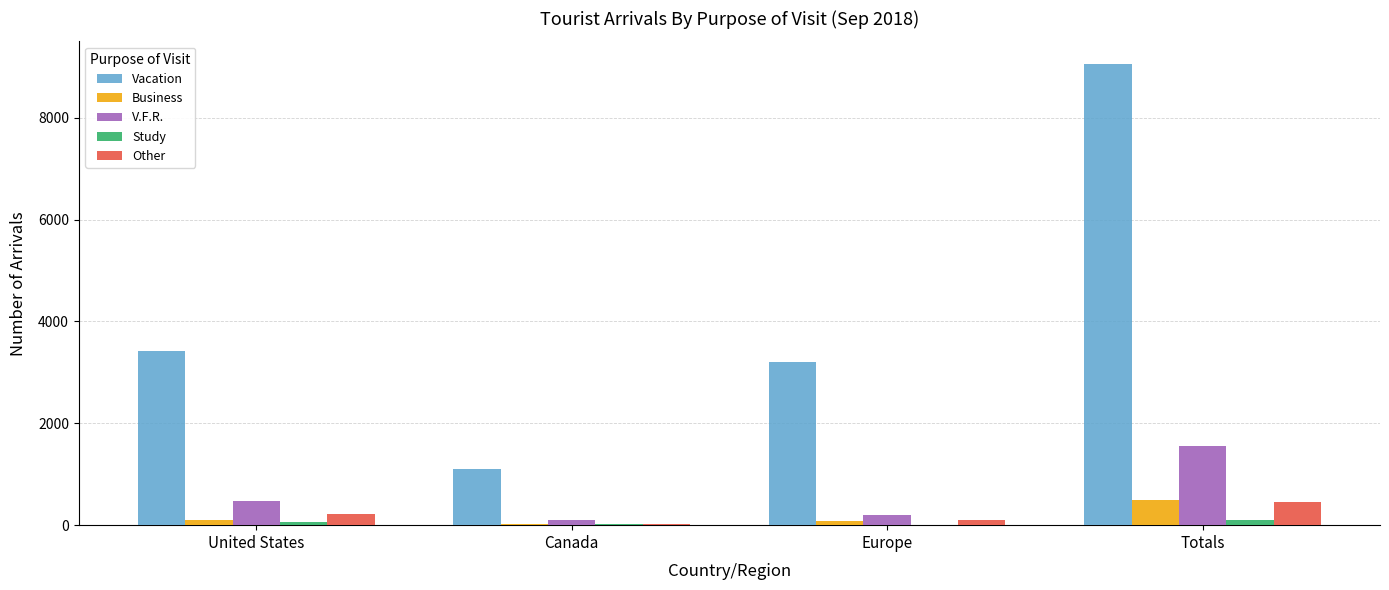

At which category does the chart reach its peak across all series?

Totals